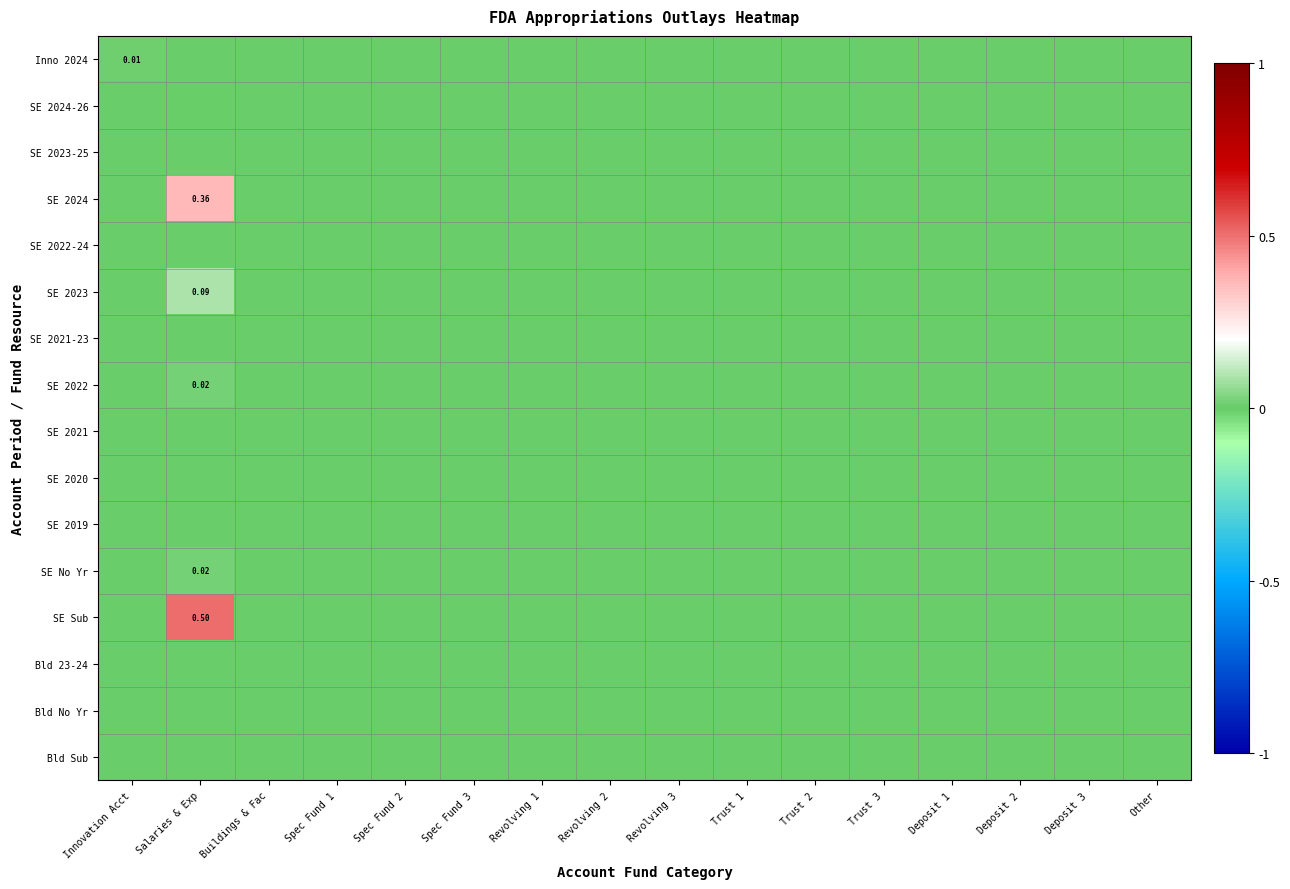

Rank the series by their maximum value, from lowest to highest.

SE 2024-26, Bld 23-24, SE 2021-23, SE 2023-25, SE 2022-24, Bld No Yr, Bld Sub, SE 2020, SE 2021, SE 2019, Inno 2024, SE 2022, SE No Yr, SE 2023, SE 2024, SE Sub